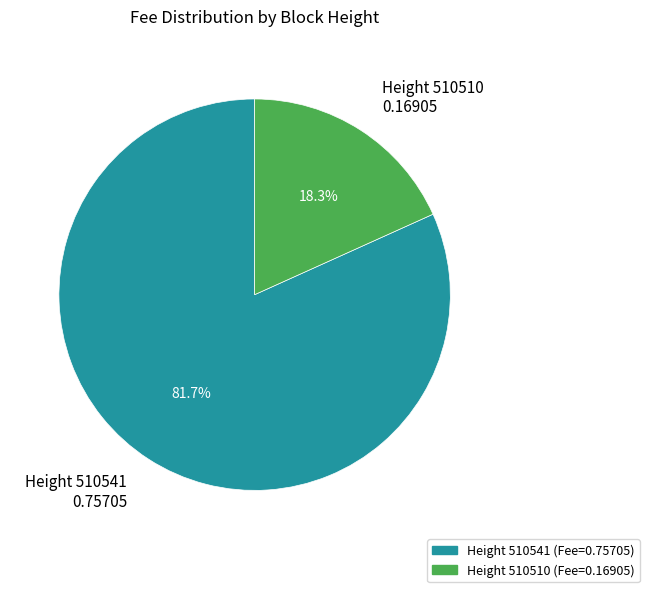

Is there a majority slice in this chart?

Yes